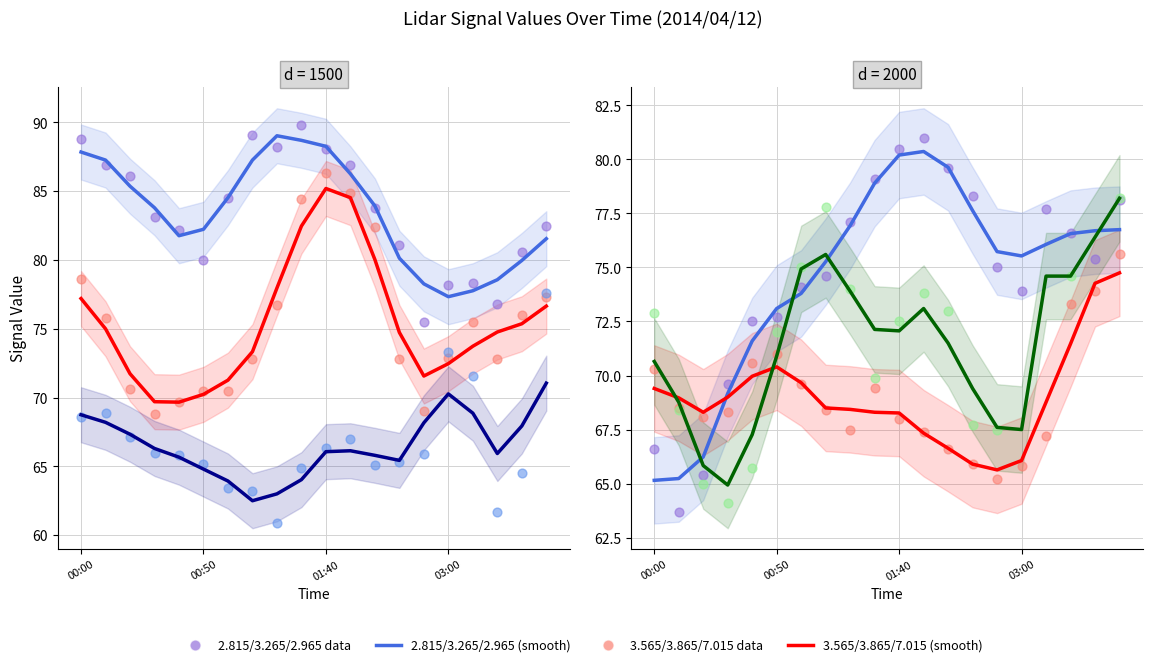

Which series reaches the minimum Y coordinate?

3.265